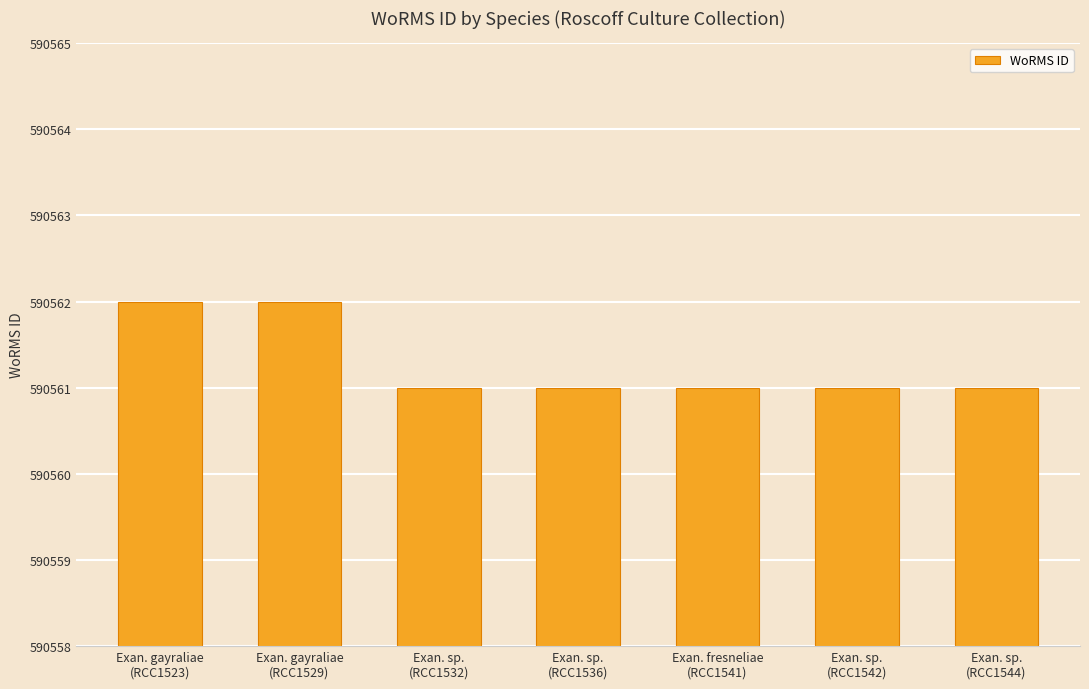

What is the average value?

590561